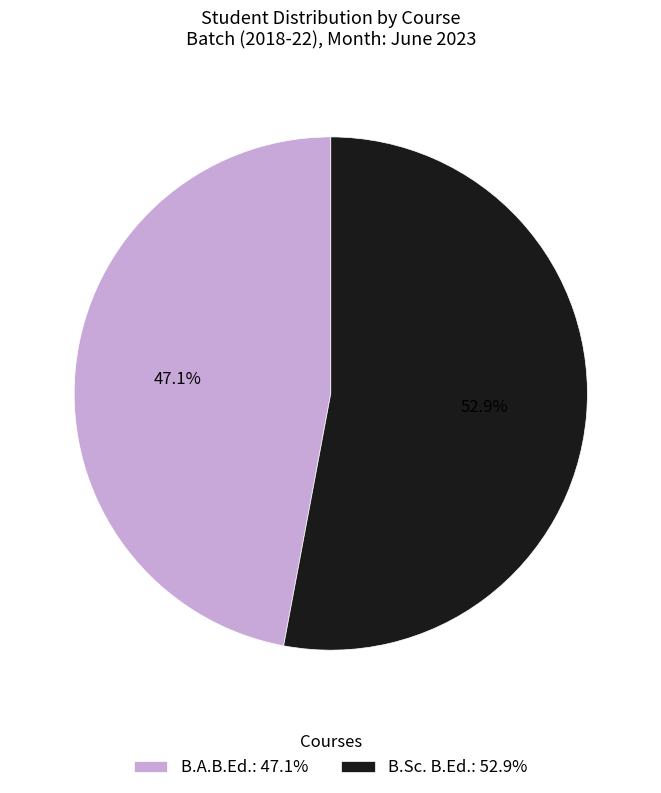

How many segments does this pie chart have?

2